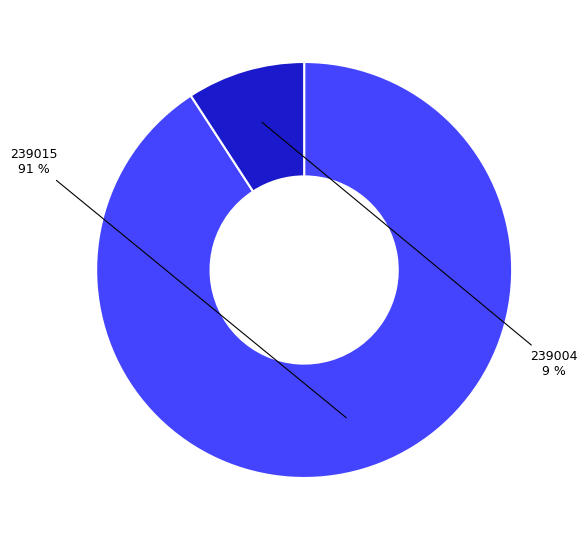

To the nearest percent, what is the difference between the largest and smallest slice percentages?

82%